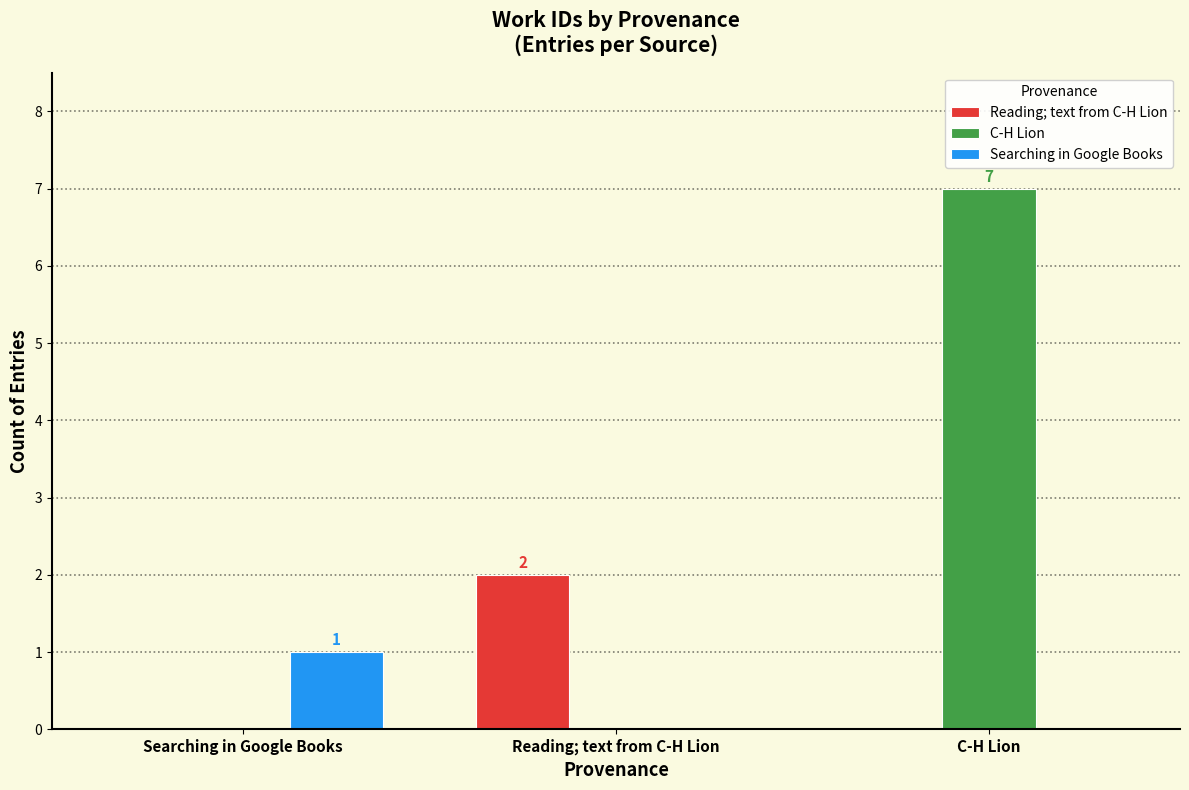

What is the maximum value shown in the chart?

7